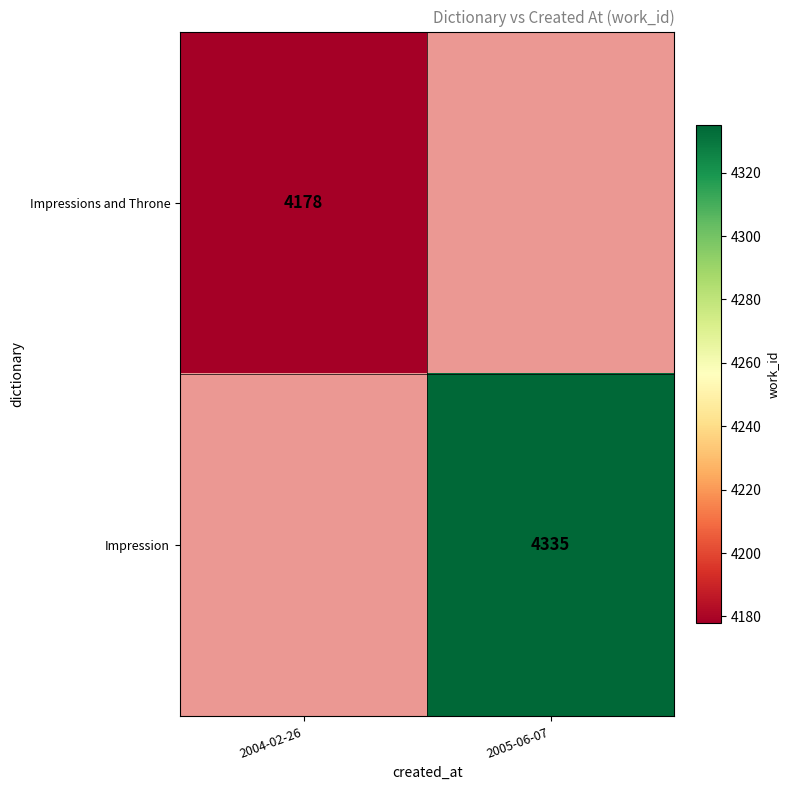

Is it true that Impression equals 4335 at 2005-06-07?

True